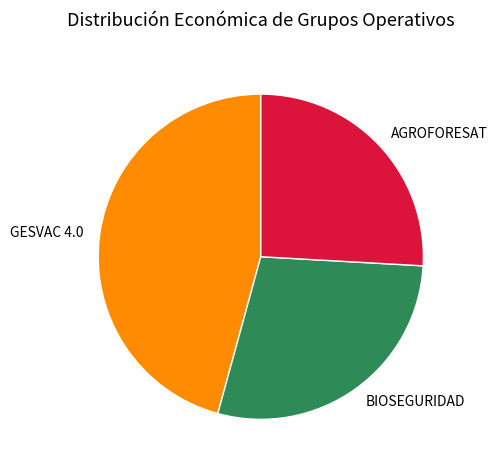

Approximately how many times larger is the value at BIOSEGURIDAD compared to AGROFORESAT?

1.1